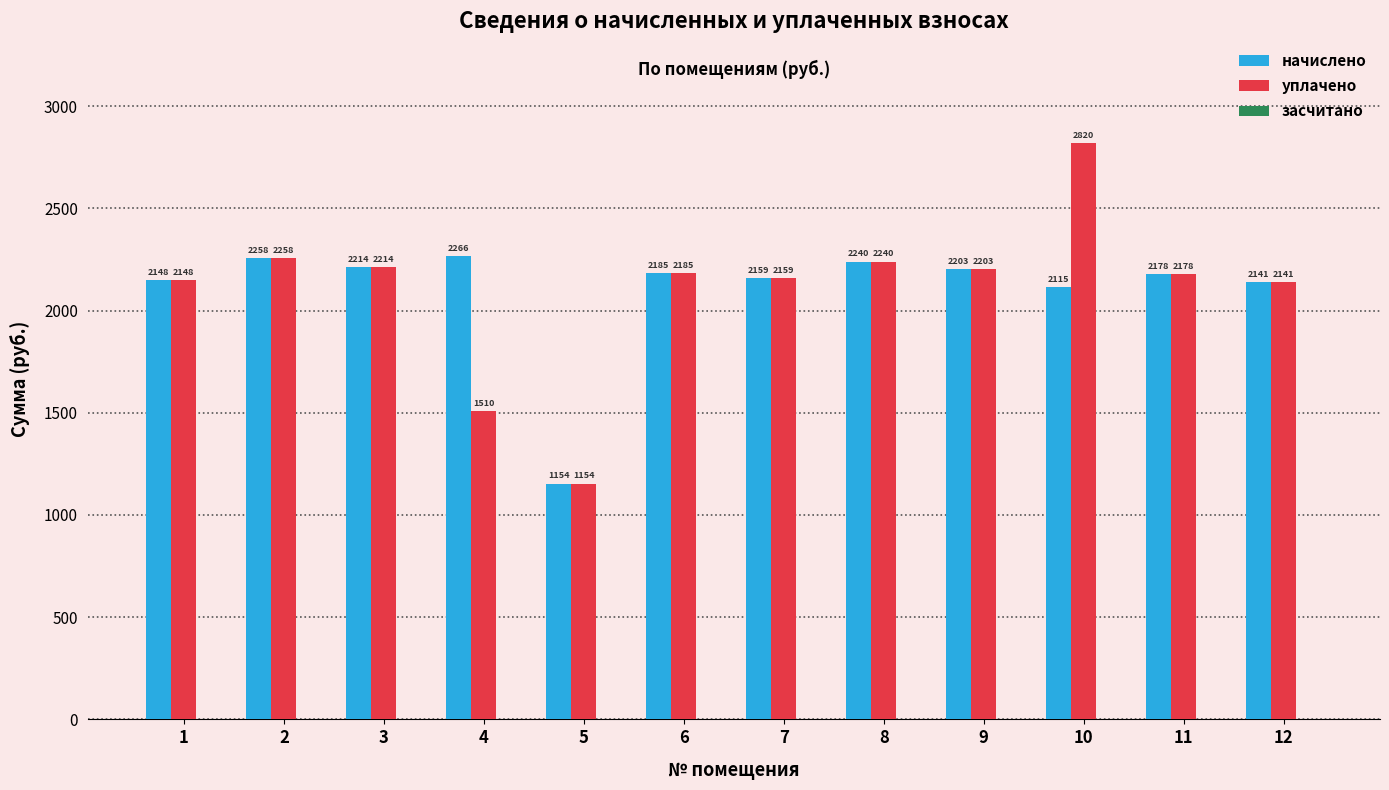

What is the value of the начислено bar at the 3rd from the left?

2214.3